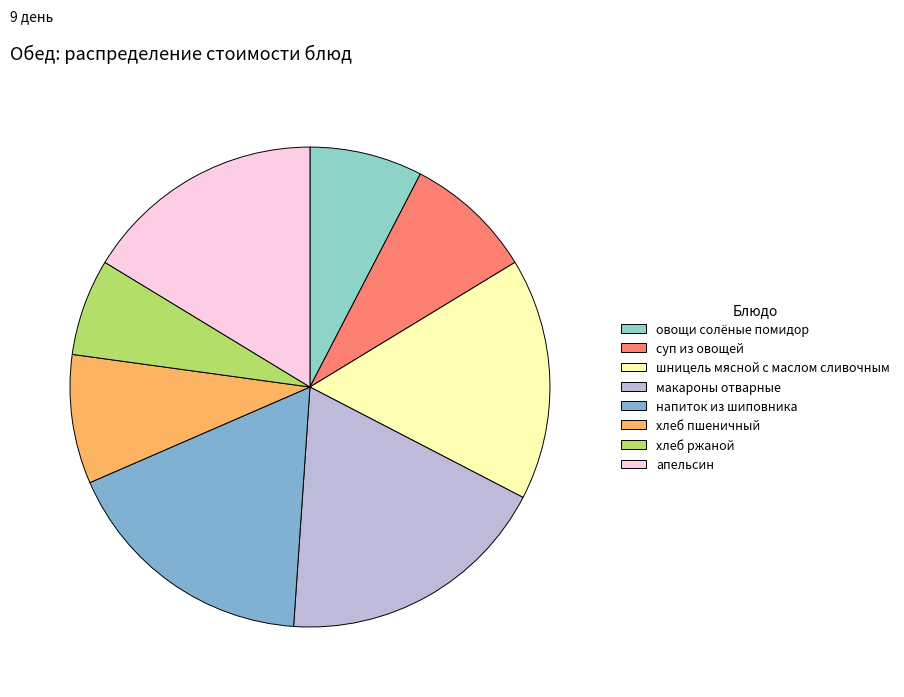

To the nearest percent, what is the difference between the напиток из шиповника and овощи солёные помидор slice percentages?

10%